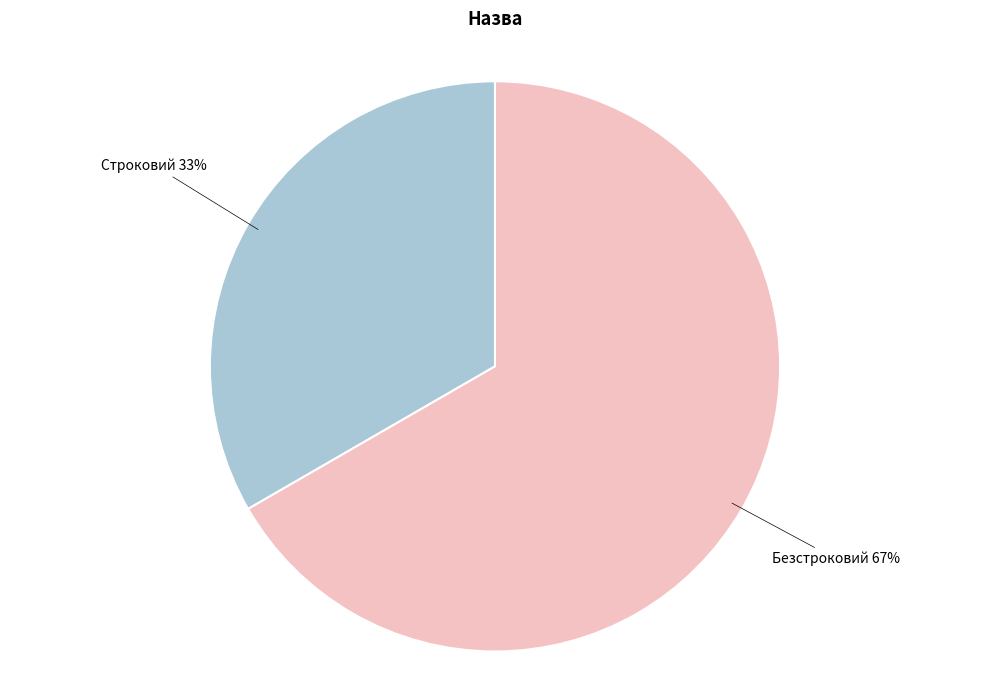

What is the majority slice?

Безстроковий